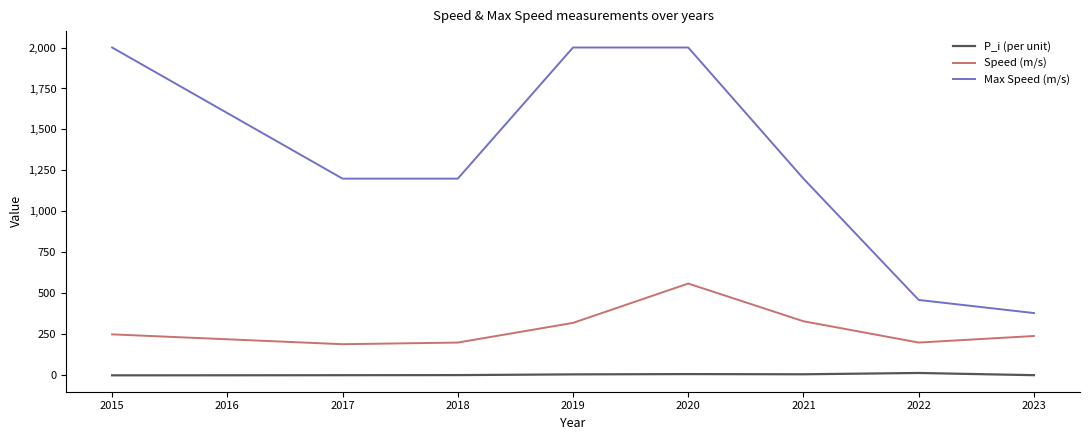

What are all the series names shown in the legend?

P_i (per unit), Speed (m/s), Max Speed (m/s)